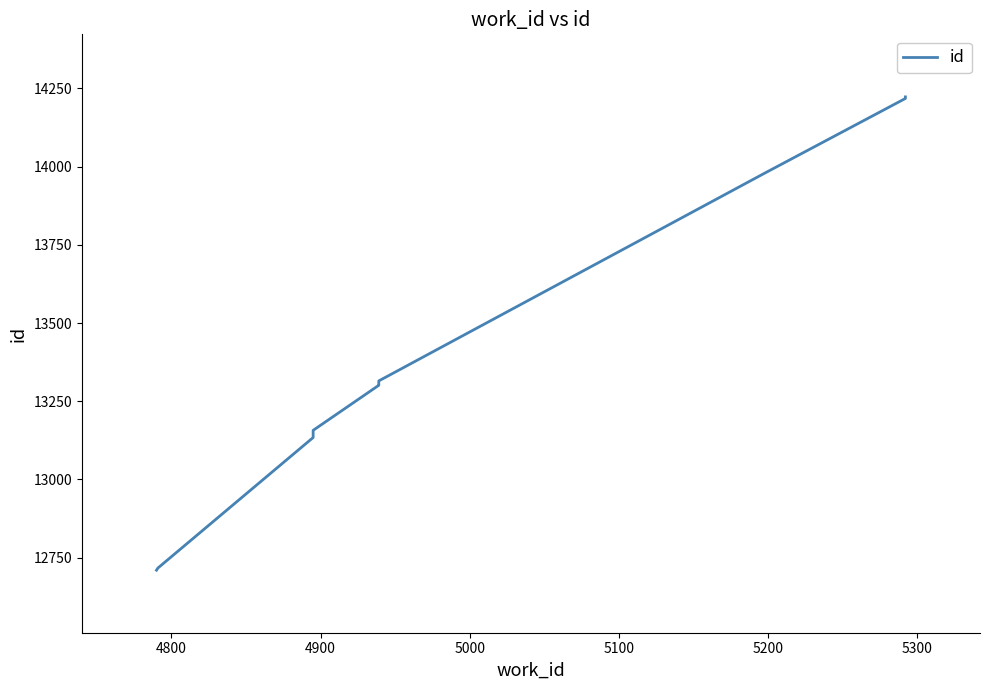

Reading left to right, extract all data points from this chart.

12710	12717	13134	13157	13301	13304	13315	13980	14218	14223